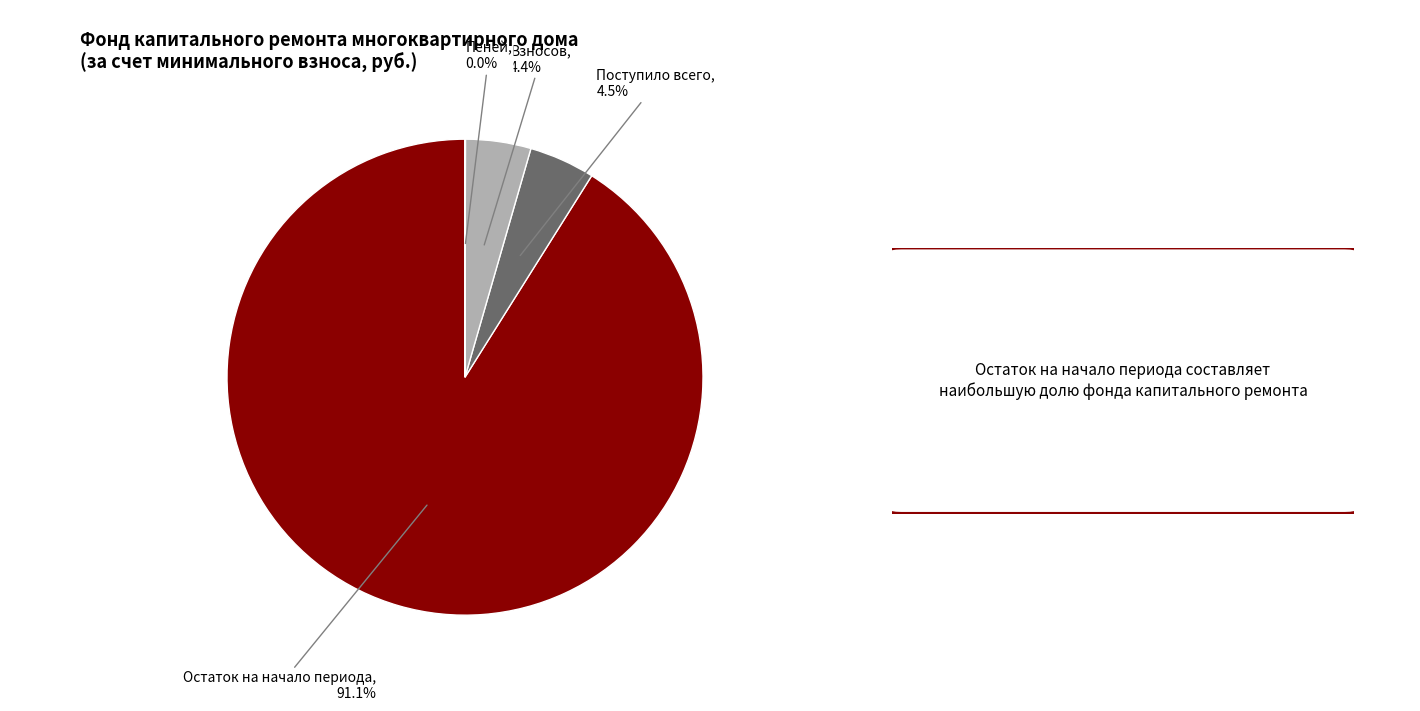

What is the largest slice in the pie chart?

Остаток на начало периода